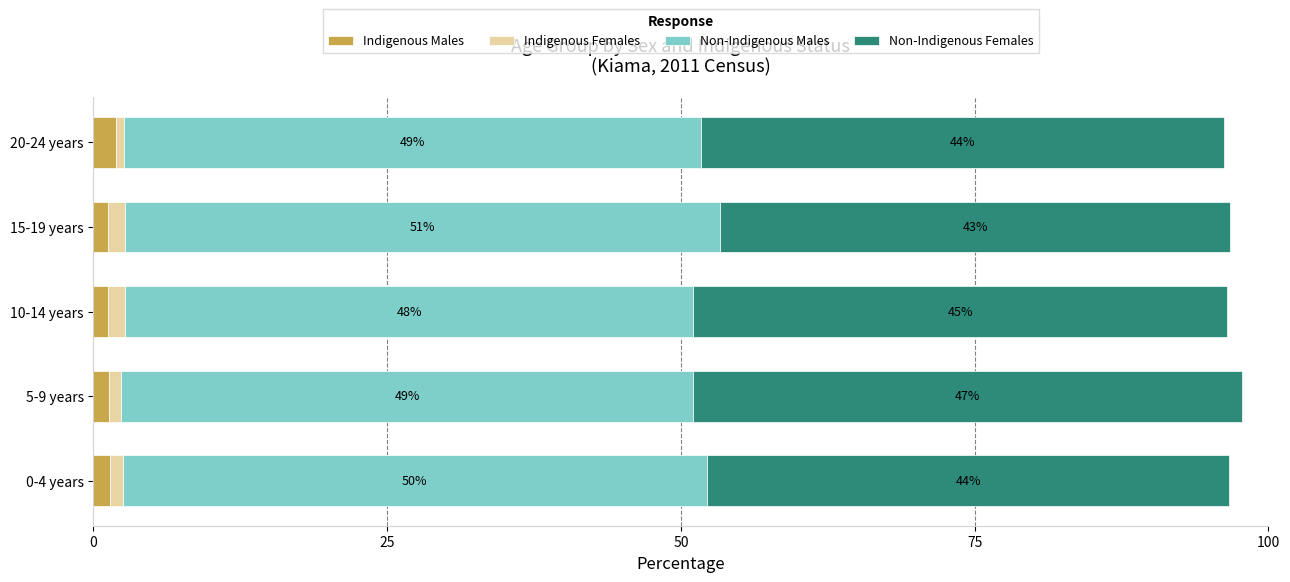

What is the value of the Non-Indigenous Females bar at the 5th from the left?

44.5